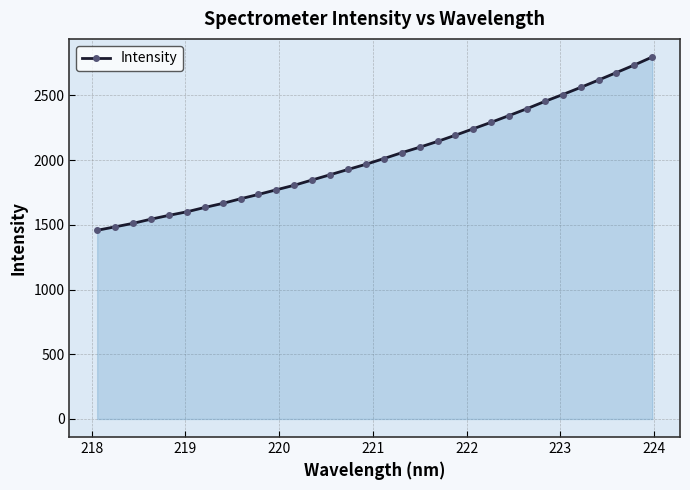

What is the difference between the maximum and minimum values?

1338.6